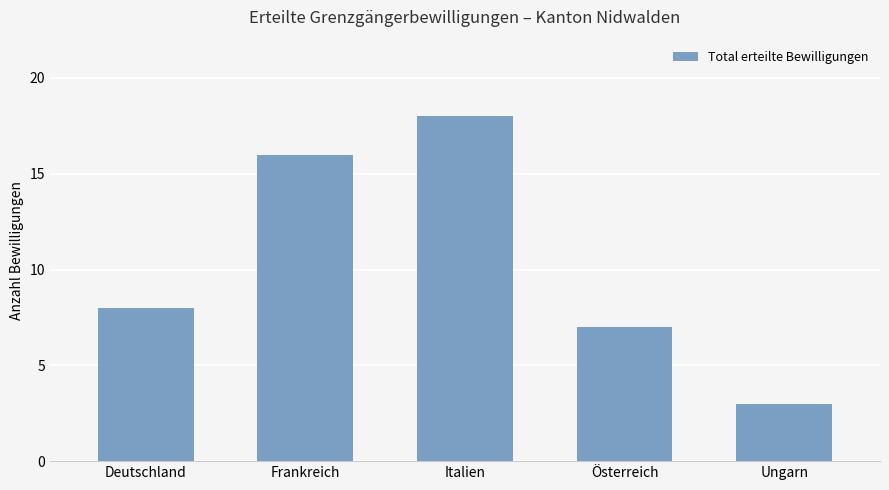

List the labels in order of value, largest first.

Italien, Frankreich, Deutschland, Österreich, Ungarn